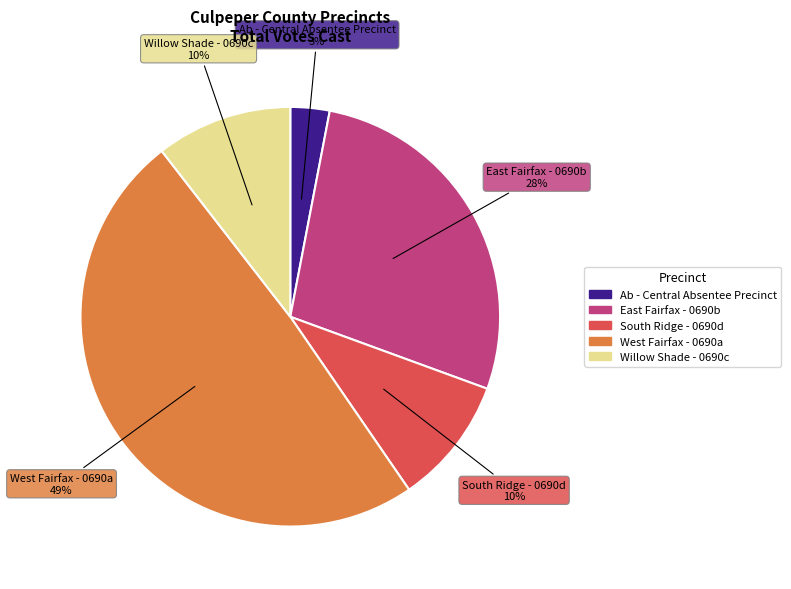

True or false: South Ridge - 0690d accounts for 10% of the total.

True